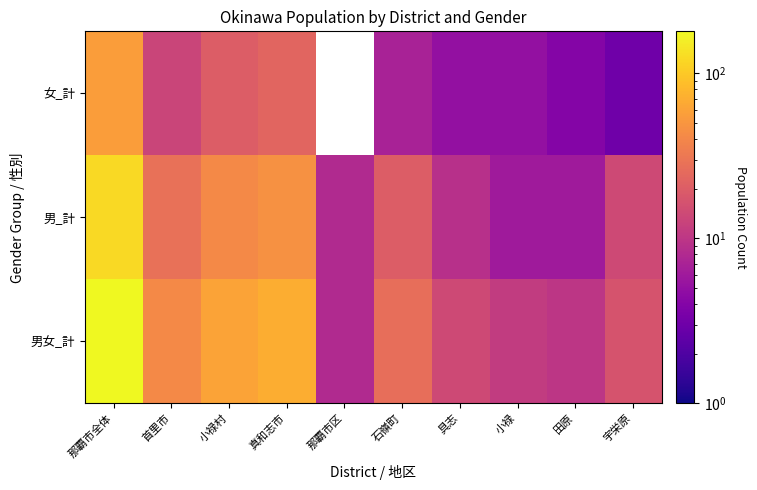

Is the value of 男女_計 at 石嶺町 greater than the value of 女_計 at 石嶺町?

Yes